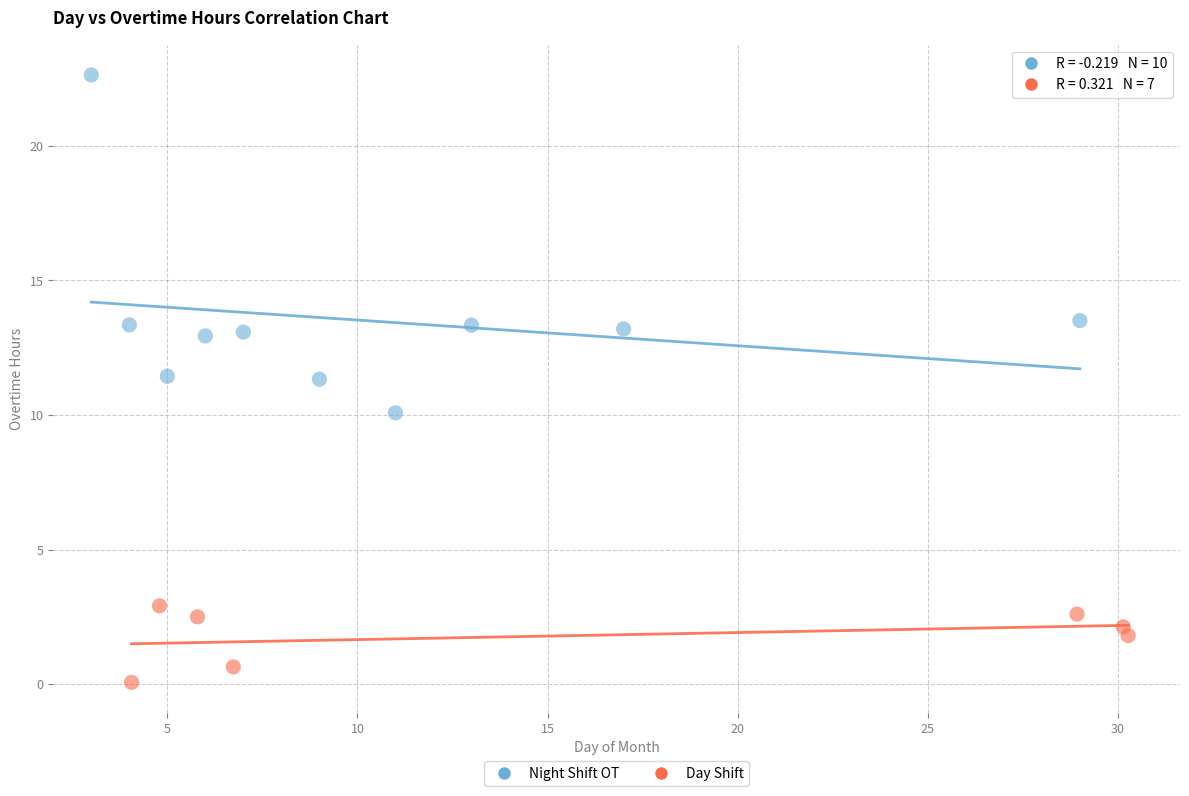

Which series contains the lowest Y value?

Day Shift